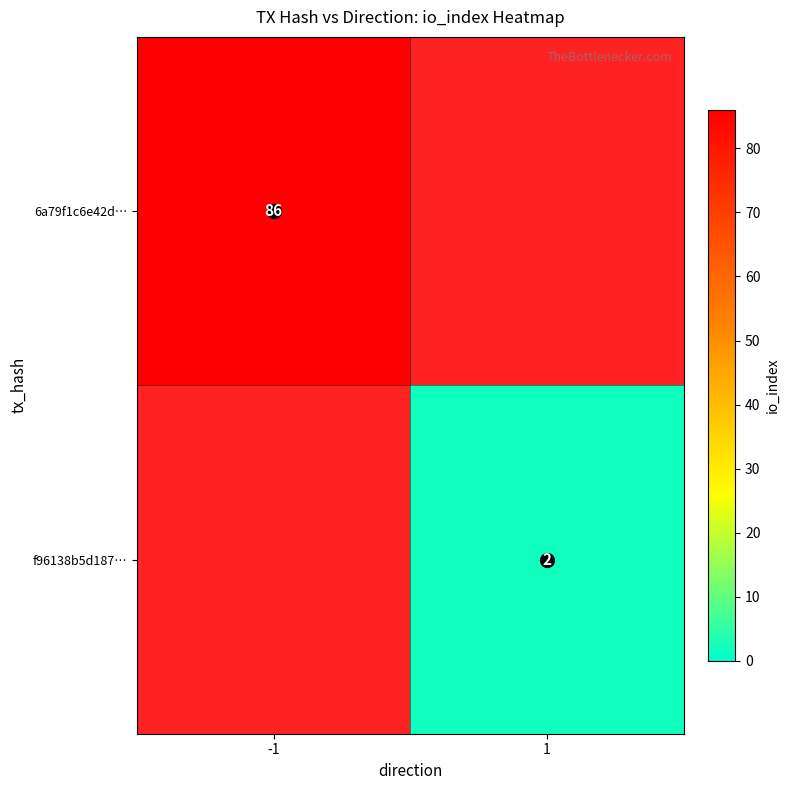

True or false: 6a79f1c6e42d… has a value of 30 at -1.

False